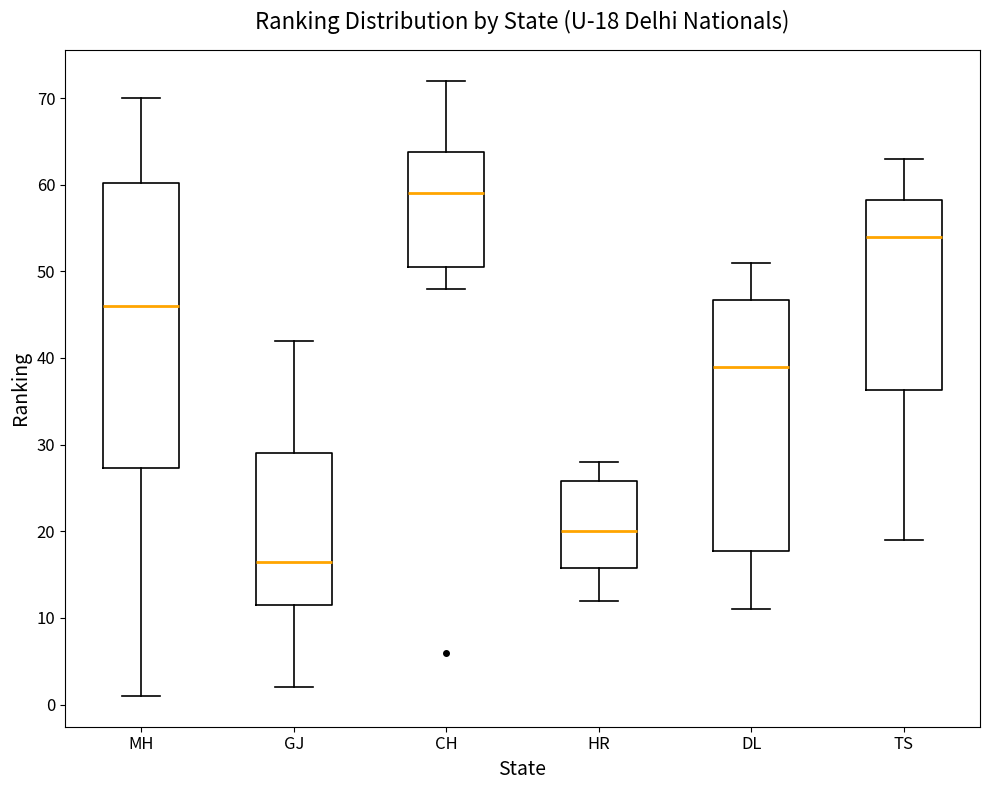

Which box's median line is the lowest?

GJ